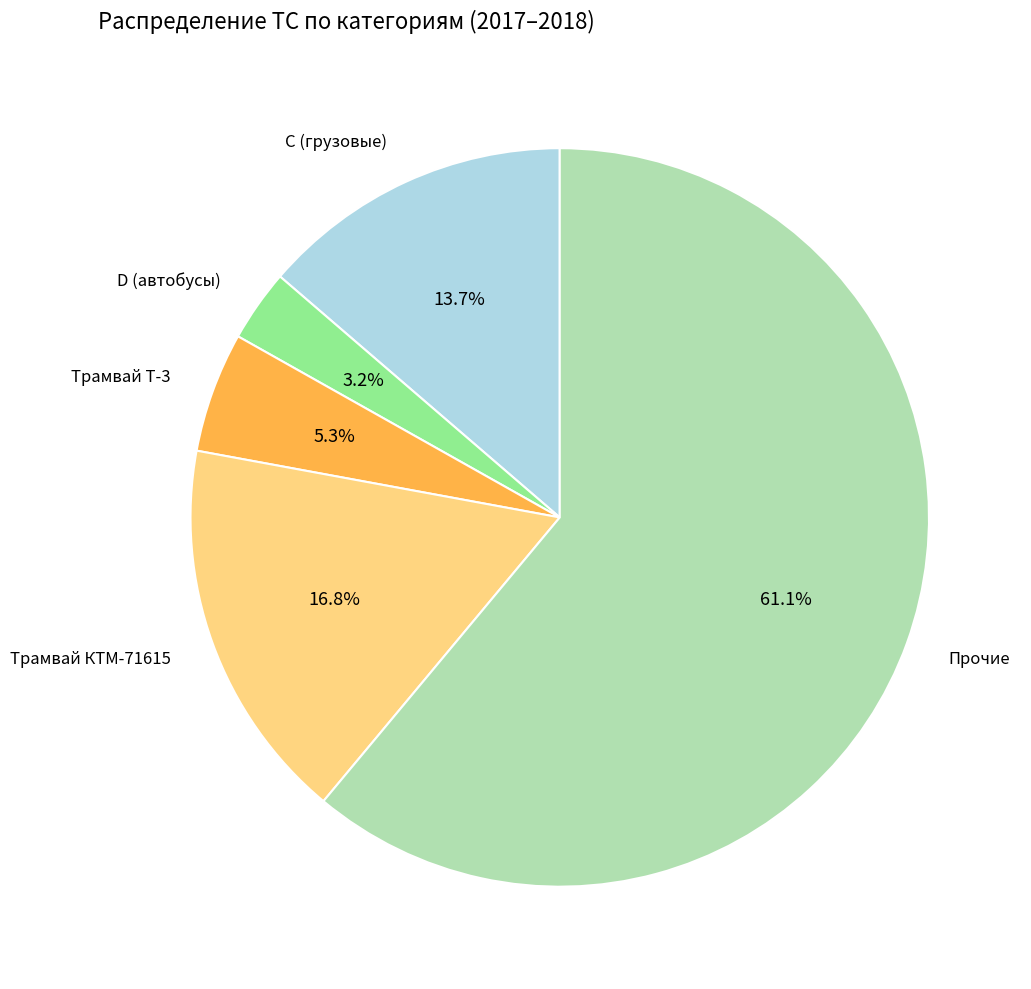

What is the ratio of the value at Трамвай КТМ-71615 to the value at Трамвай Т-3?

3.2